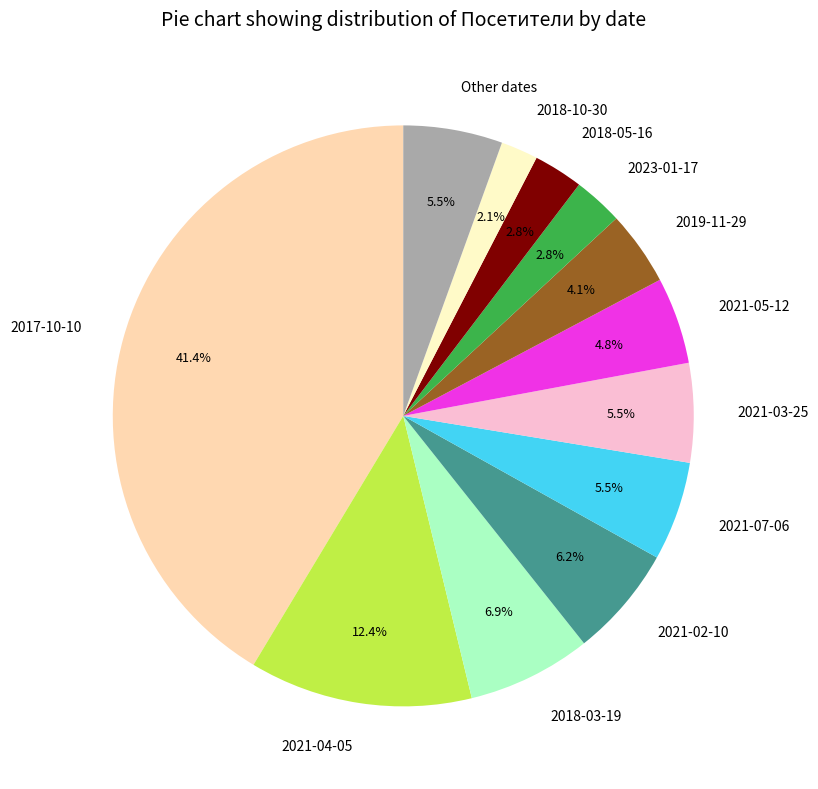

What is the total percentage of 2021-05-12 and 2023-01-17?

7.6%